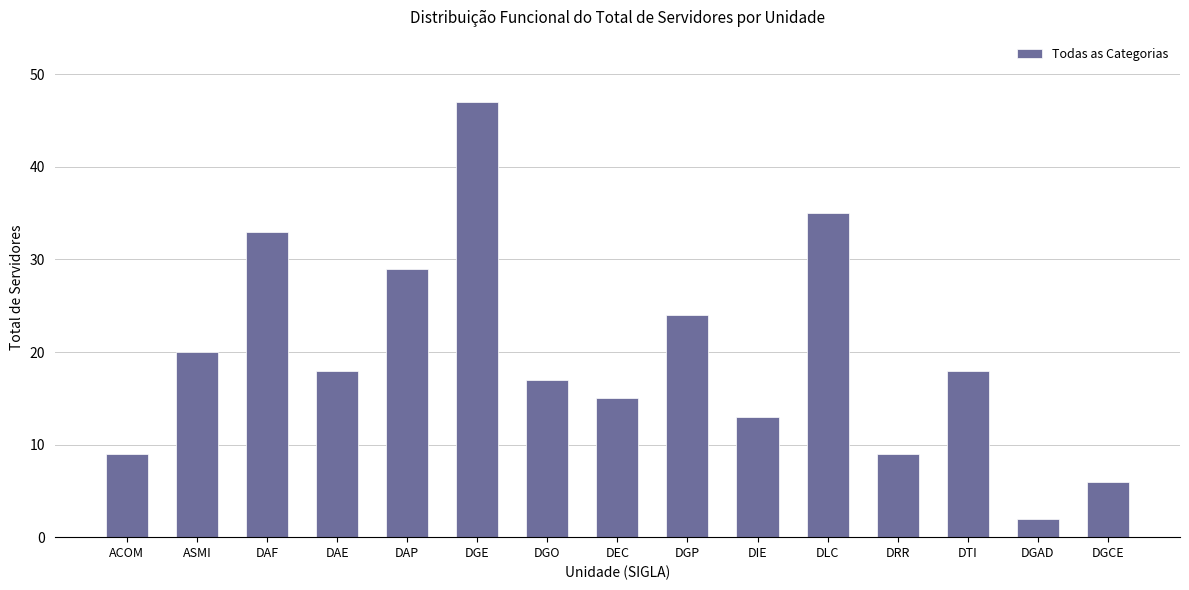

True or false: the data shows 17 at DGO.

True